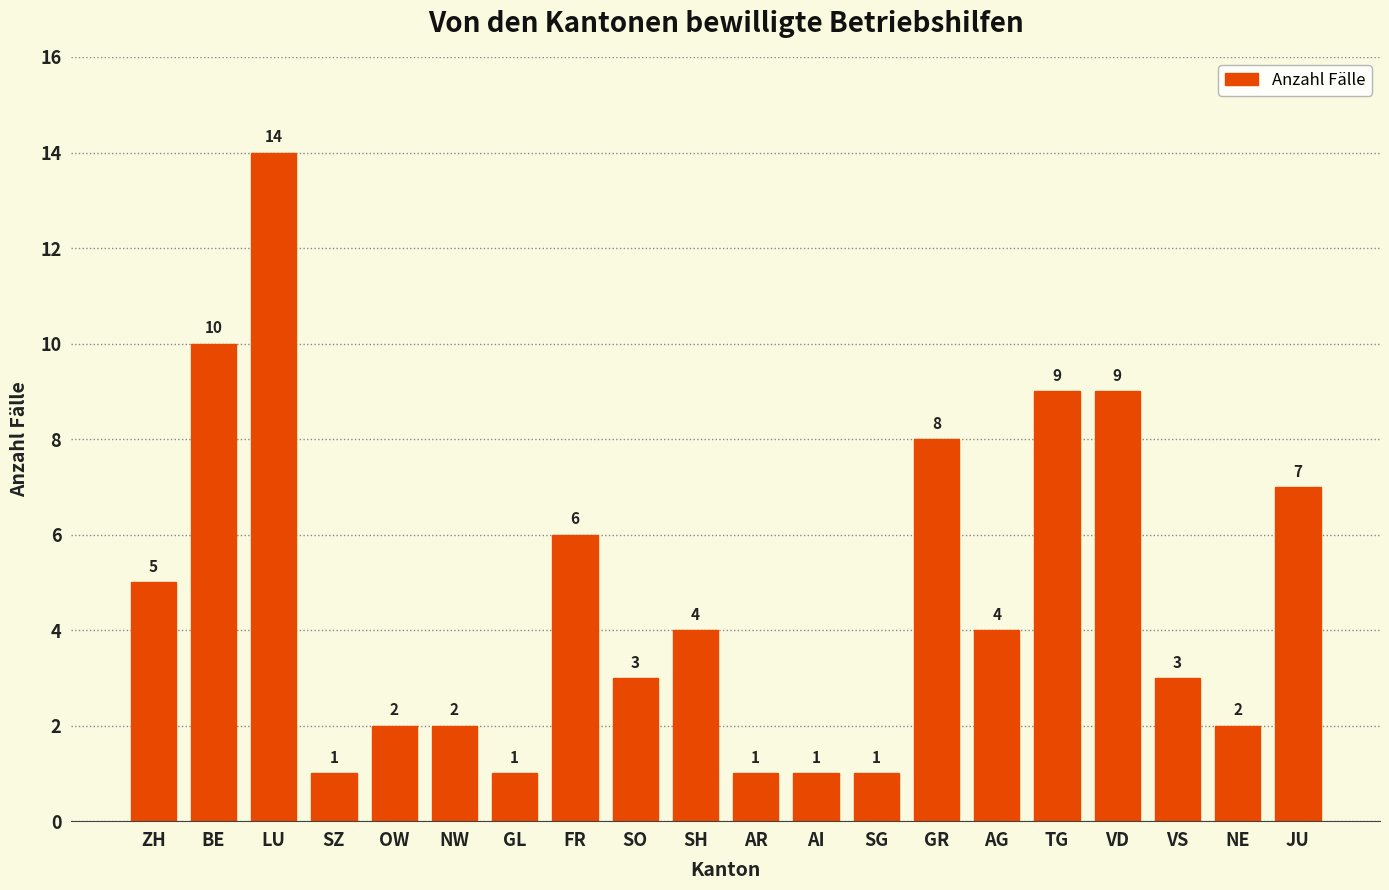

Which label corresponds to the largest value in the chart?

LU